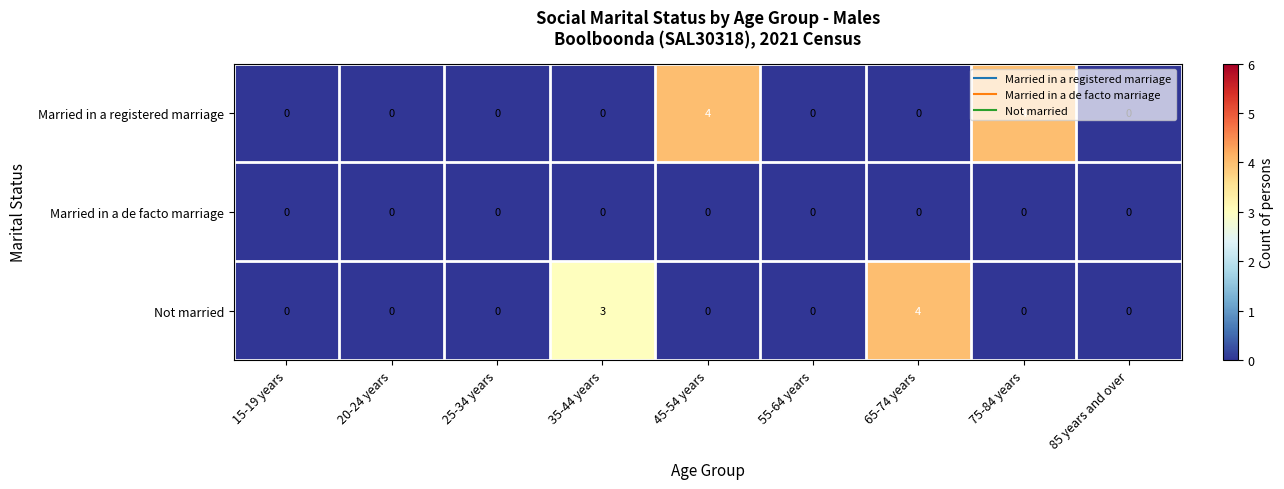

What is the difference between the maximum and minimum values in the Married in a registered marriage series?

4